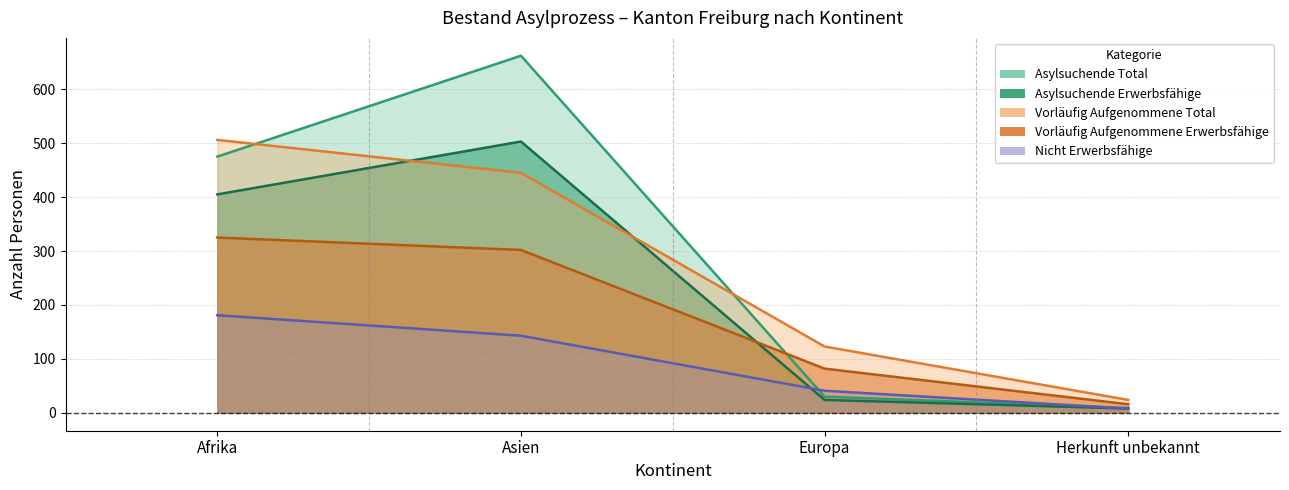

Reading left to right, what are all the values shown in this chart?

Total Personen im Asylprozess: Afrika=405	Asien=503	Europa=24	Herkunft unbekannt=8
Asylsuchende Total: Afrika=475	Asien=662	Europa=30	Herkunft unbekannt=9
Vorläufig Aufgenommene Total: Afrika=506	Asien=445	Europa=123	Herkunft unbekannt=24
Vorläufig Aufgenommene Erwerbsfähige: Afrika=325	Asien=302	Europa=82	Herkunft unbekannt=16
Nicht Erwerbsfähige: Afrika=181	Asien=143	Europa=41	Herkunft unbekannt=8